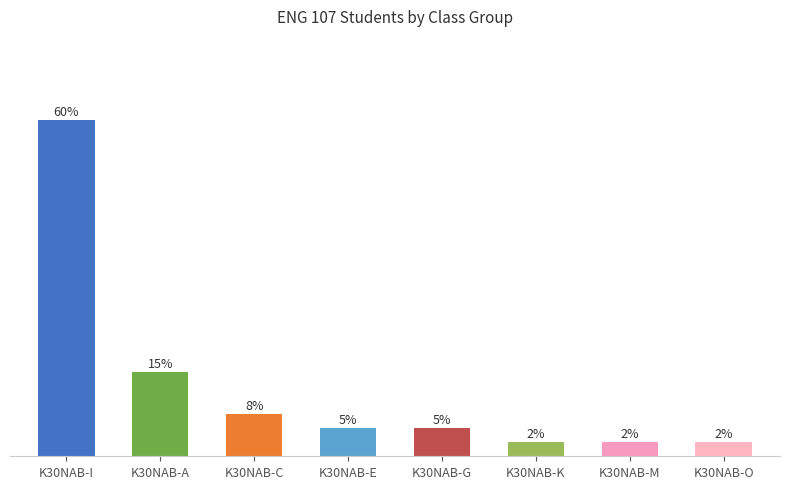

Does the chart contain any negative values?

No